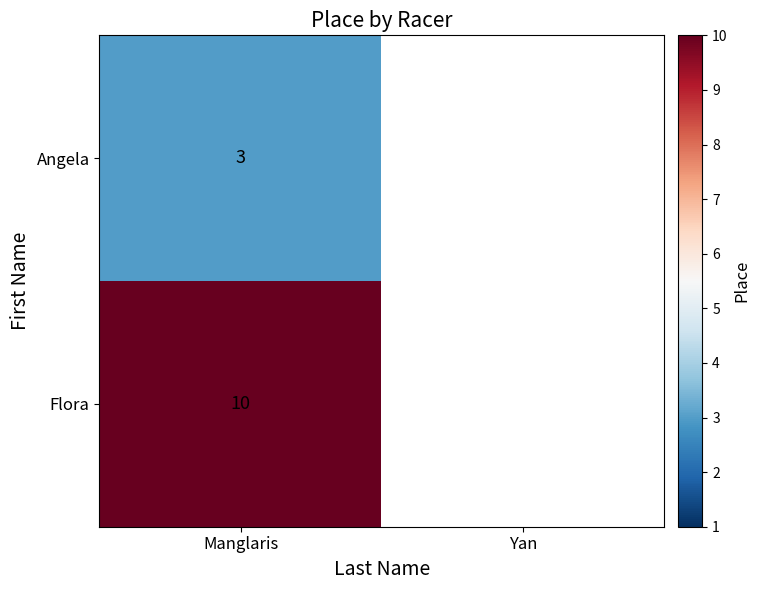

At how many categories does at least one series exceed 5?

1